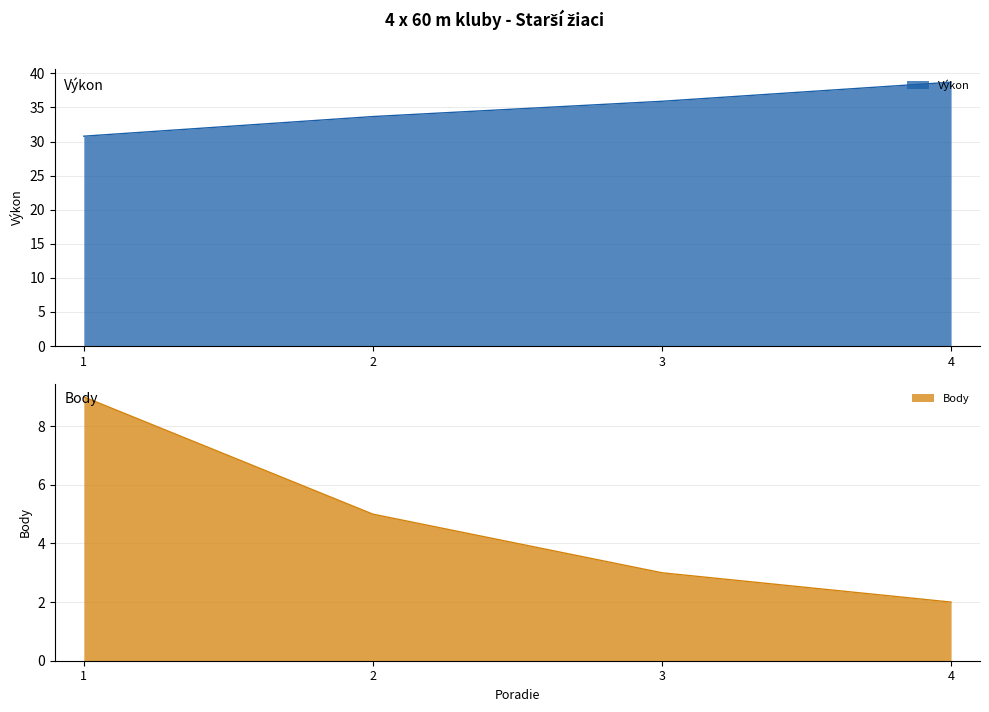

List the labels in order of Výkon value, smallest first.

1, 2, 3, 4